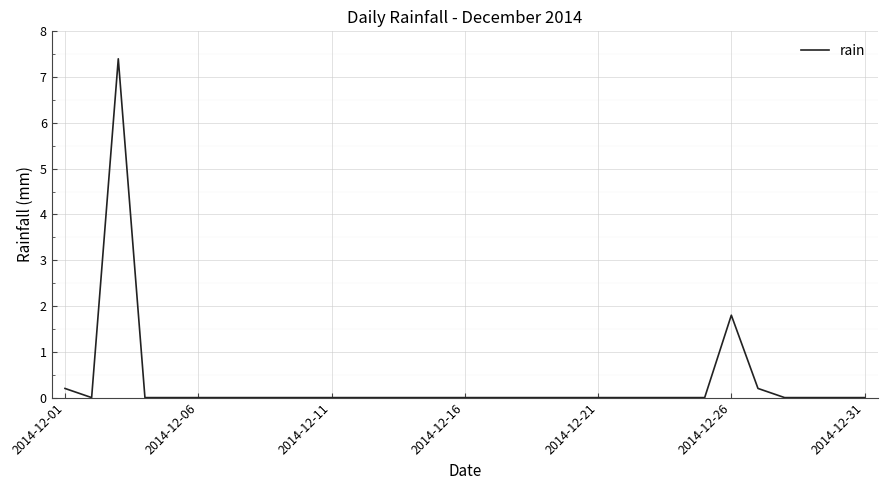

What is the greatest value displayed?

7.4